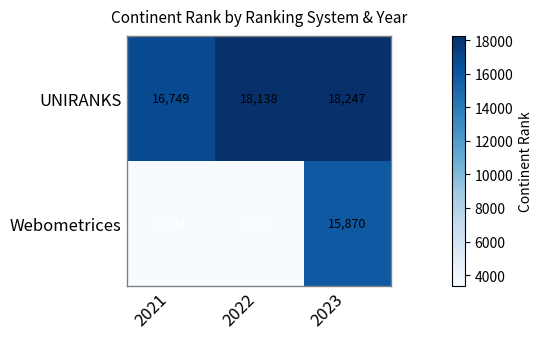

Which label corresponds to the largest value in the chart?

2023